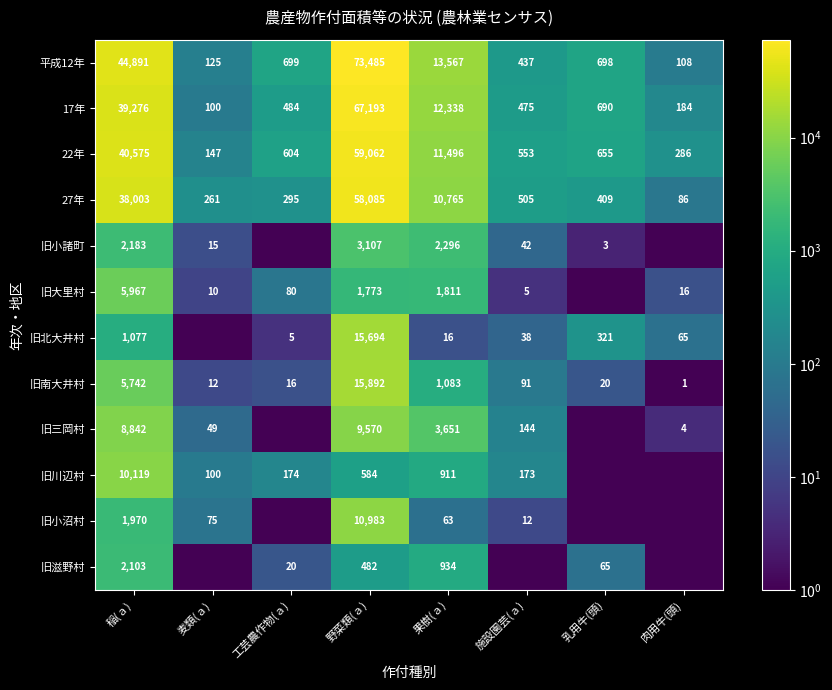

The value of 旧南大井村 at 工芸農作物(ａ) is 16.0. True or false?

True